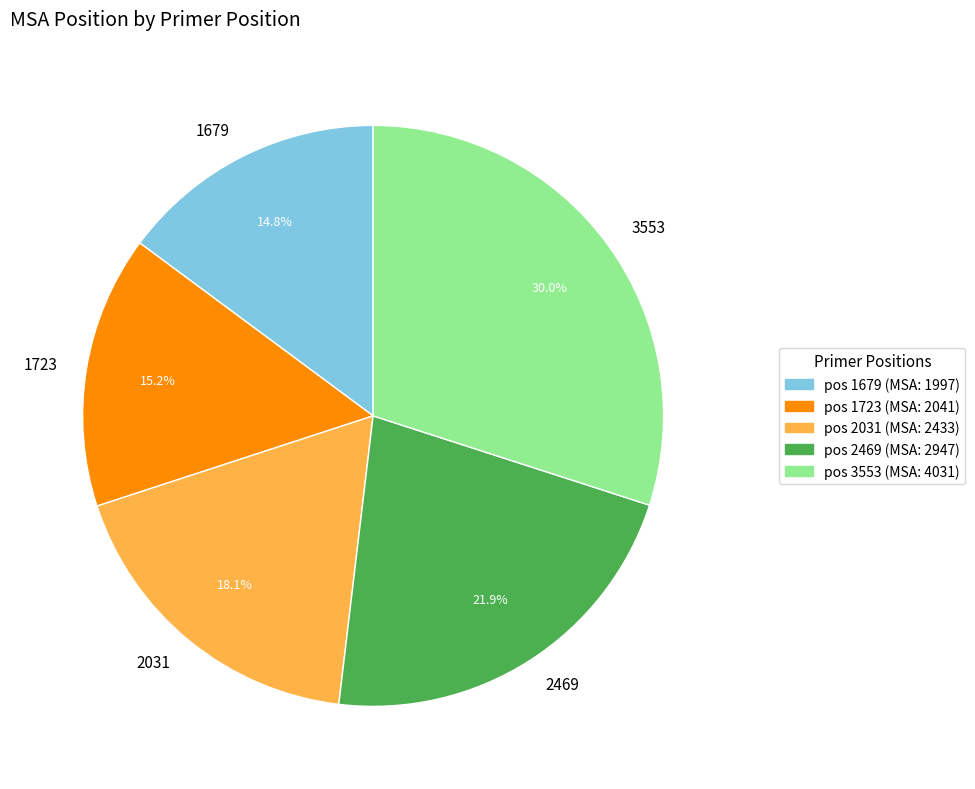

Is the sum of 2469 and 2031 greater than half?

No